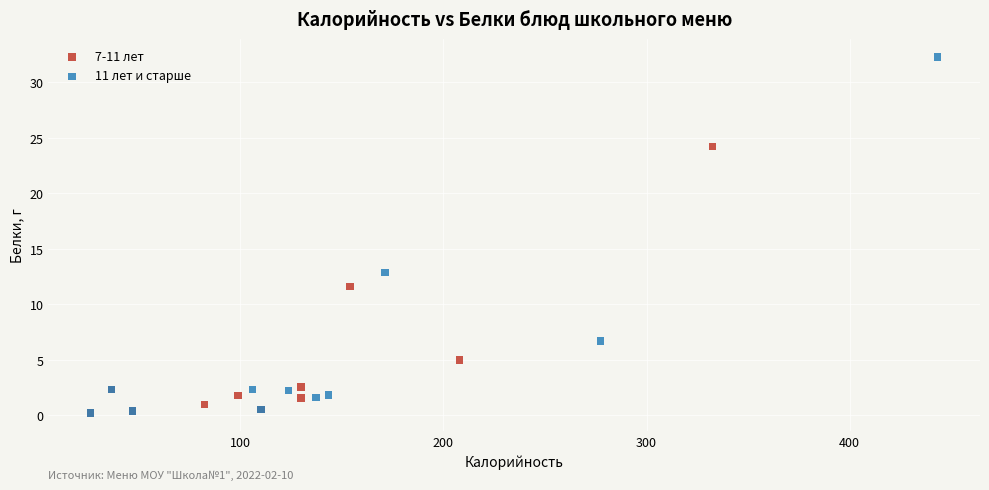

Which series reaches the maximum Y coordinate?

11 лет и старше